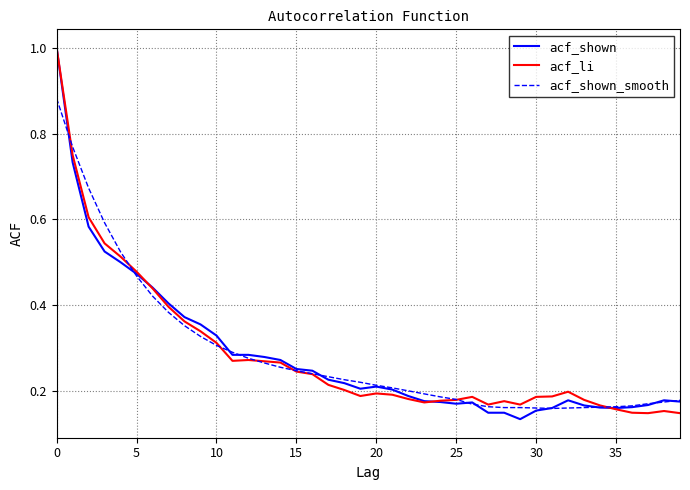

What is the maximum value shown in the chart?

1.0